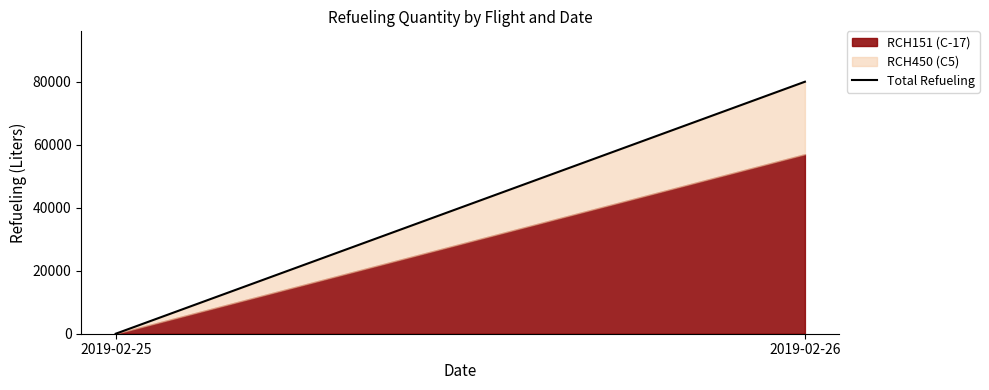

How many values are between 0 and 80000?

2